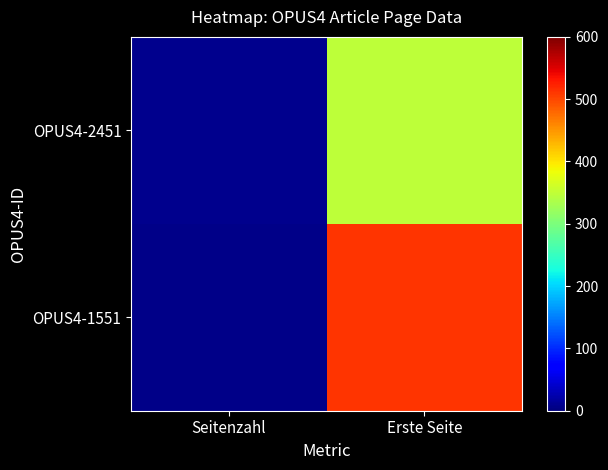

What is the difference between the highest and lowest values at Erste Seite?

164